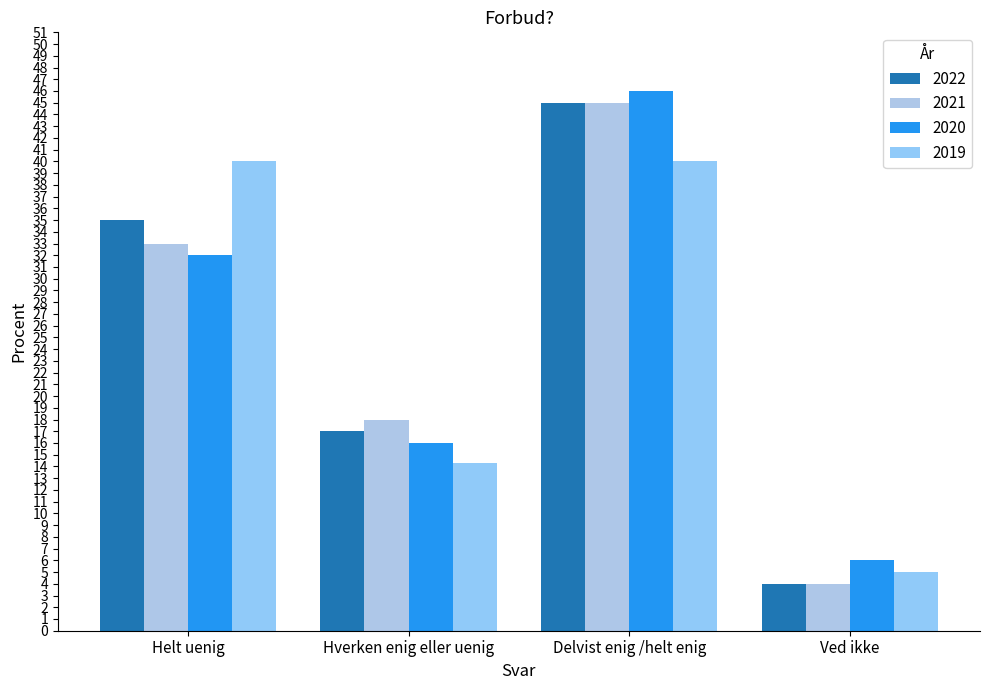

Reading left to right, what are all the values shown in this chart?

2022: 35.0	17.0	45.0	4.0
2021: 33.0	18.0	45.0	4.0
2020: 32.0	16.0	46.0	6.0
2019: 40.0	14.3	40.0	5.0